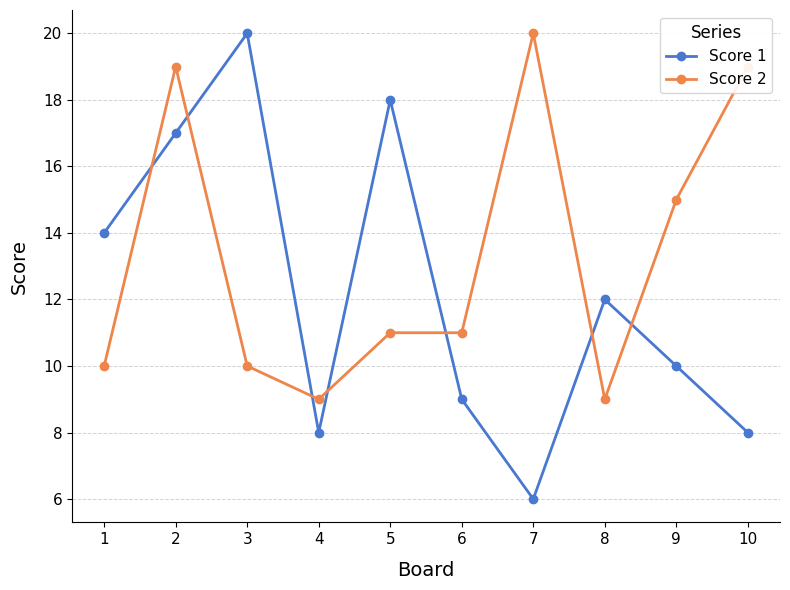

Rank the series by their average value, from highest to lowest.

Score 2, Score 1